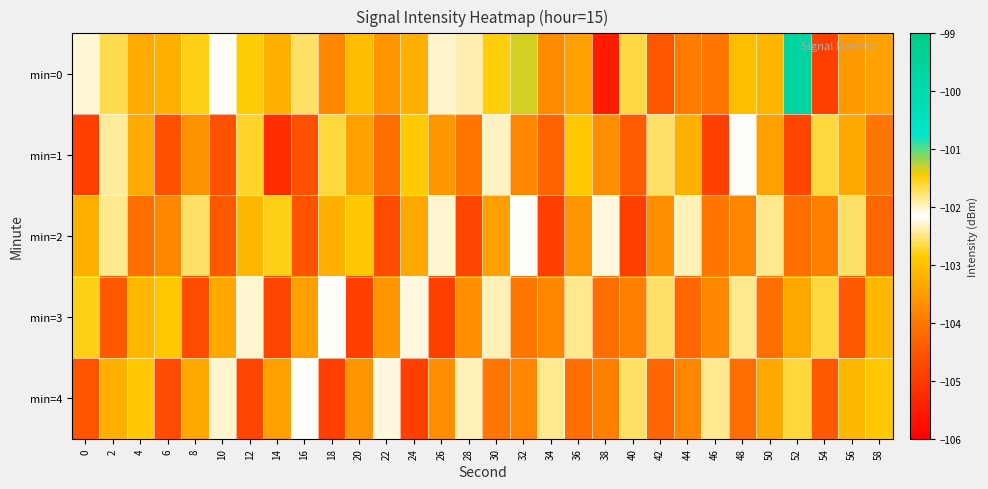

How many data points does each series have?

30